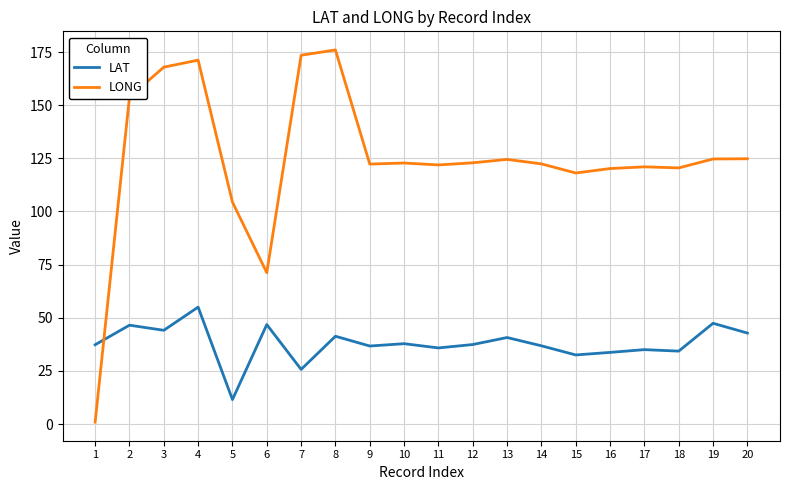

What is the difference between the maximum and minimum values in the LONG series?

175.1